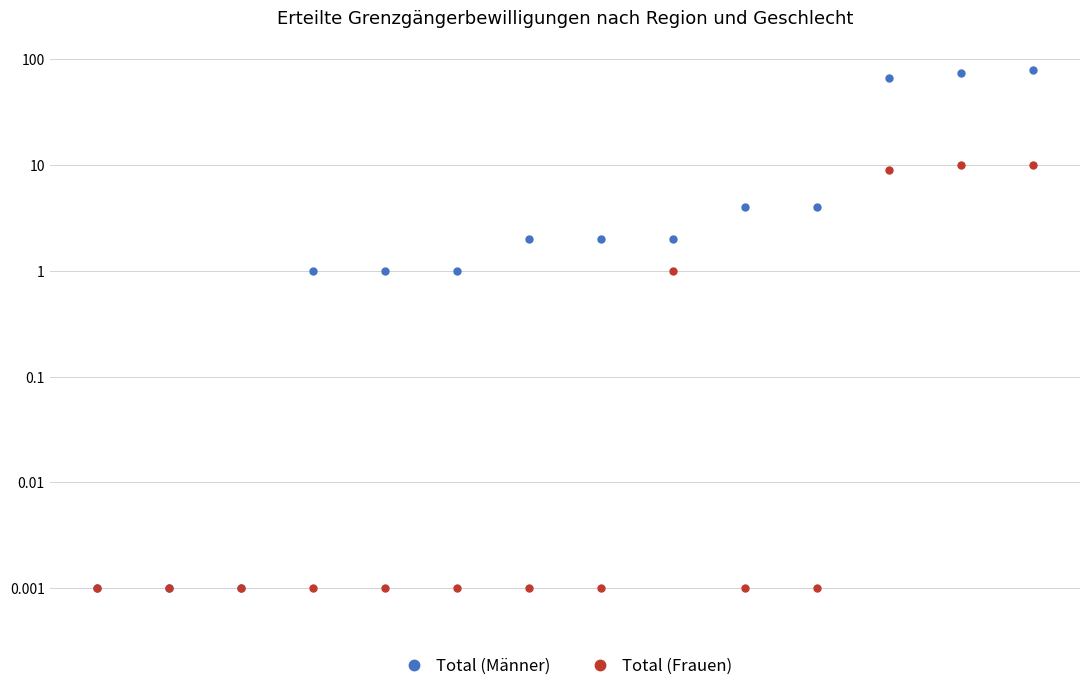

Reading right to left, extract all data points from this chart.

Total (Männer): 79.0	74.0	67.0	4.0	4.0	2.0	2.0	2.0	1.0	1.0	1.0	0.0	0.0	0.0
Total (Frauen): 10.0	10.0	9.0	0.0	0.0	1.0	0.0	0.0	0.0	0.0	0.0	0.0	0.0	0.0